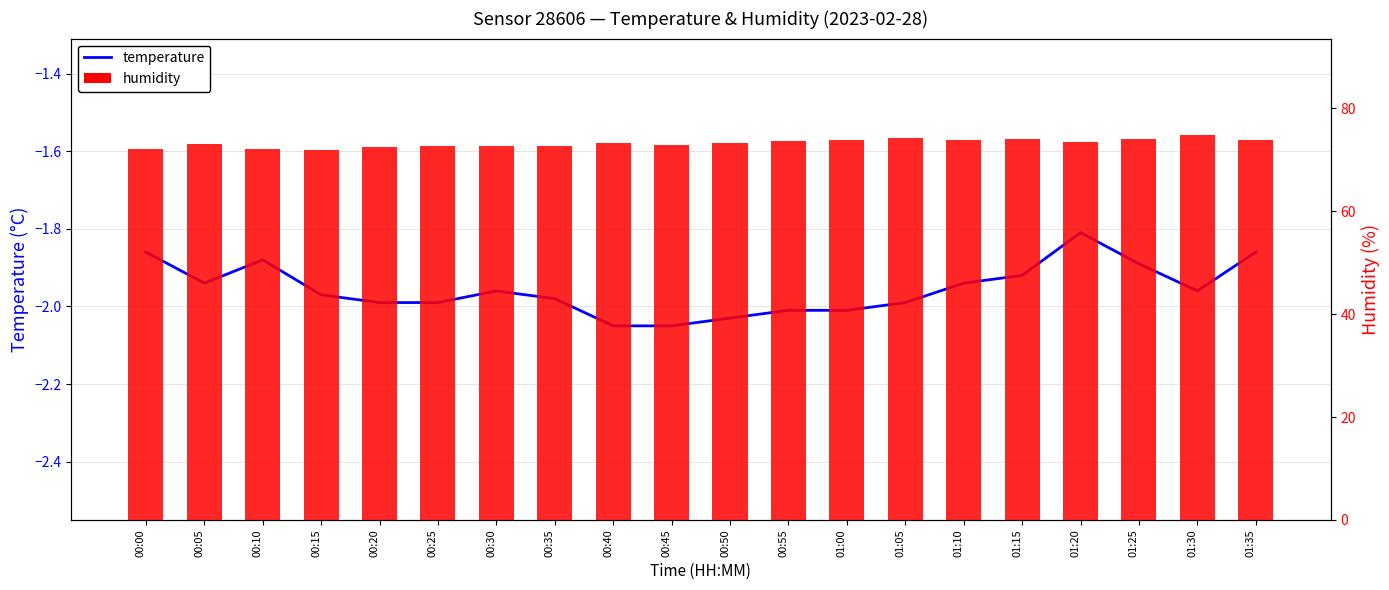

What is the average value of the humidity series?

73.2